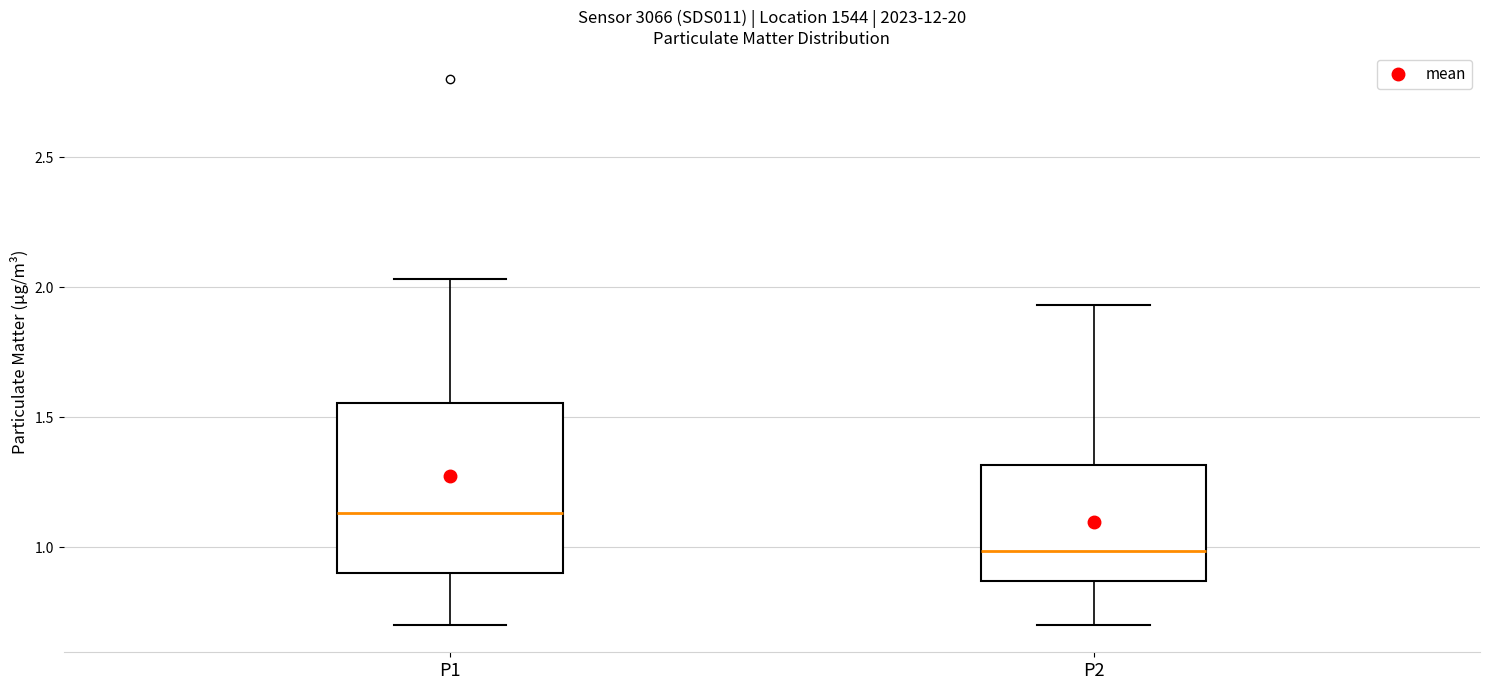

Which box has the highest median line?

P1